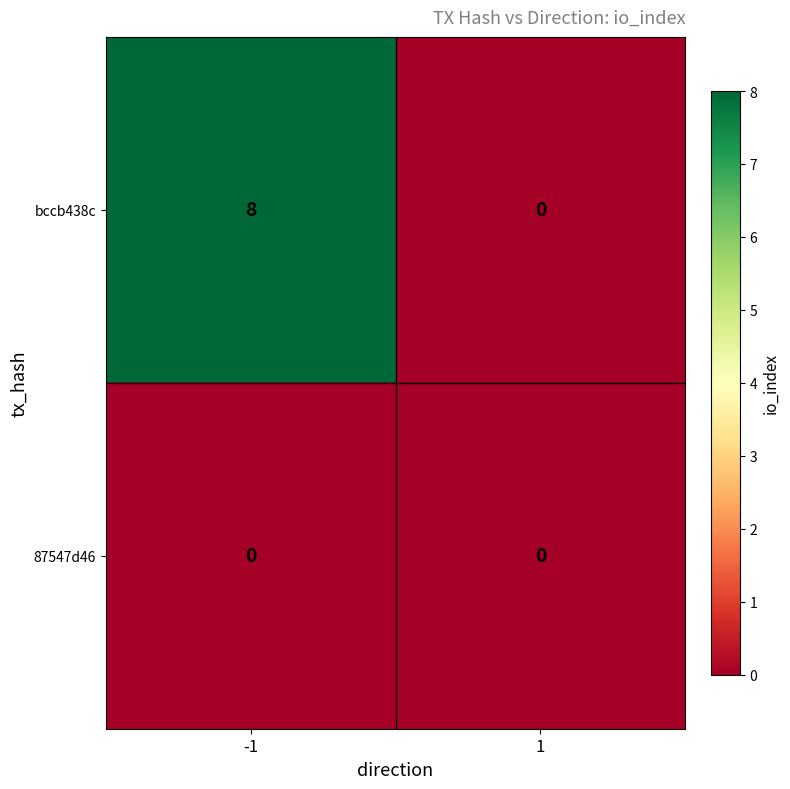

Is it true that bccb438c equals 0 at 1?

True